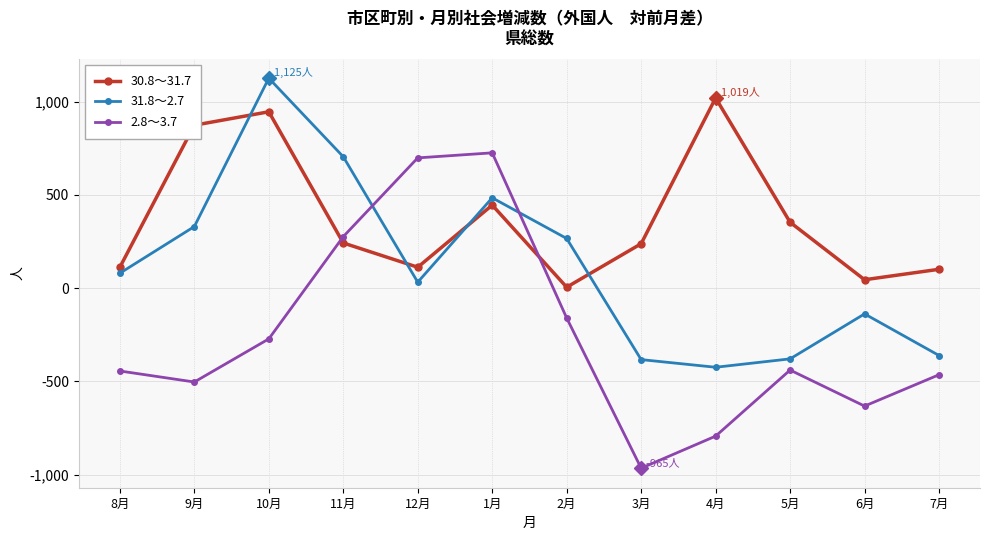

How many distinct data groups are displayed?

3